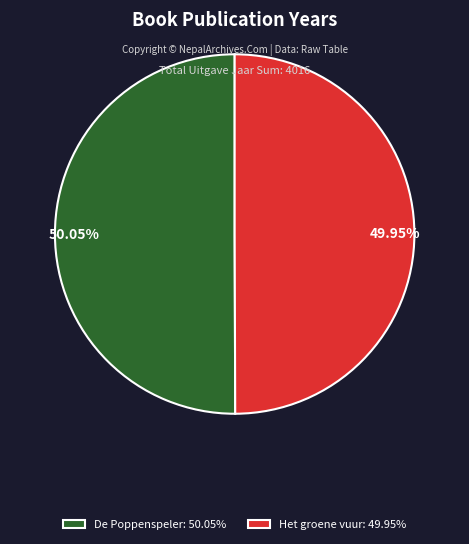

Approximately how many times larger is the value at De Poppenspeler: 50.05% compared to Het groene vuur: 49.95%?

1.0